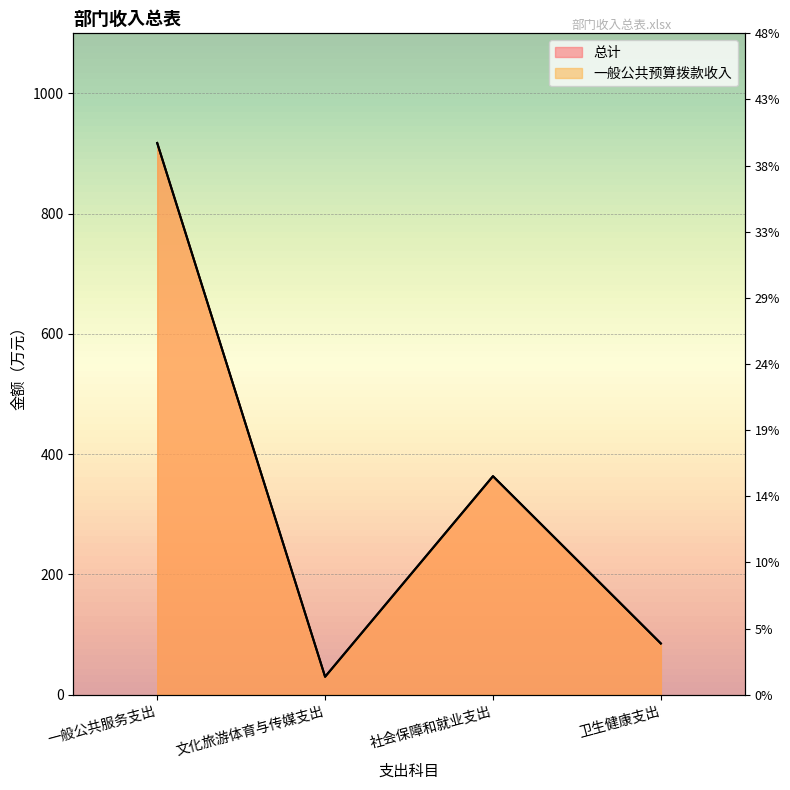

In 总计, how many points are higher than both neighbors (excluding endpoints)?

1